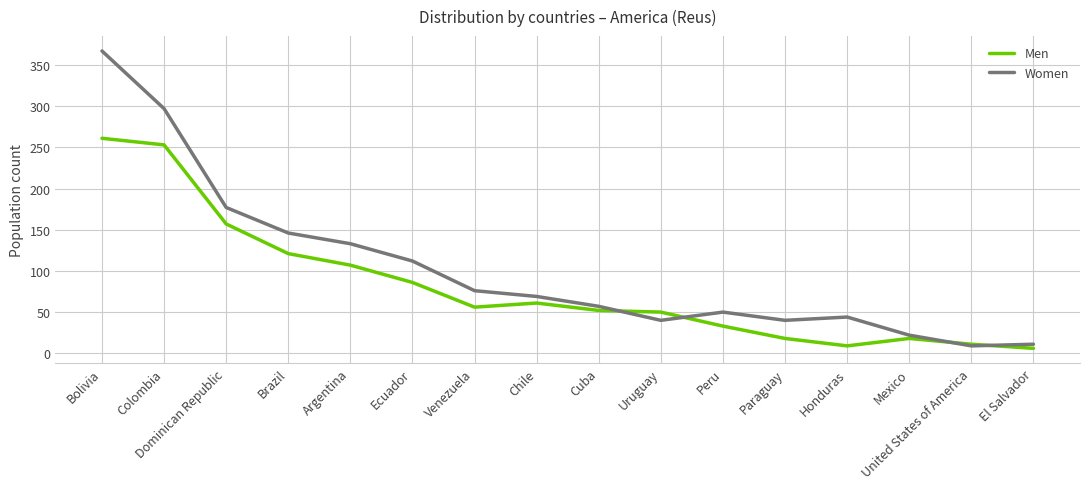

What value does the Women series have at Peru?

50